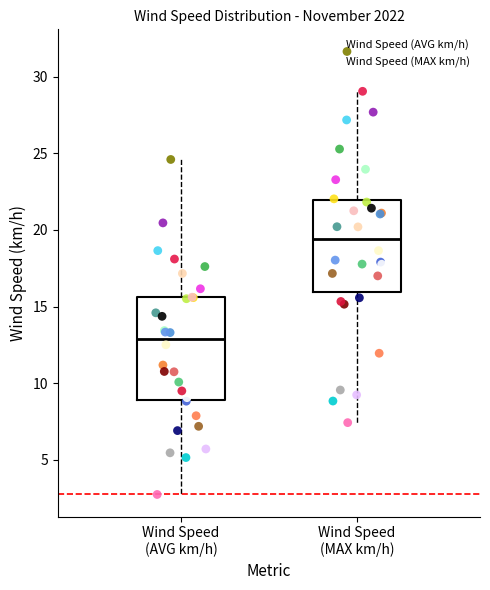

Which box has the highest median line?

Wind Speed (MAX km/h)